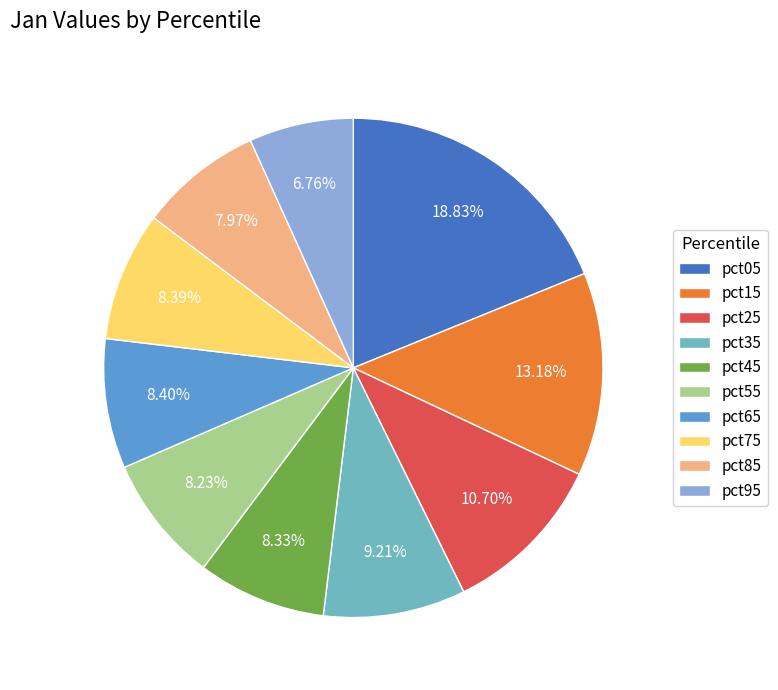

Which slice is the largest?

pct05